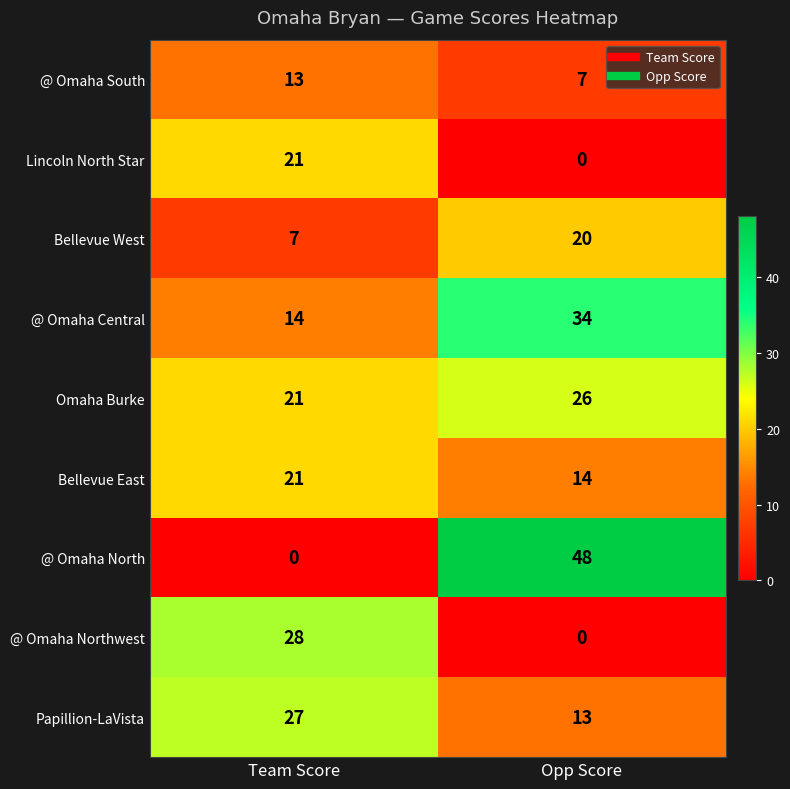

What is the sum of all Lincoln North Star values?

21